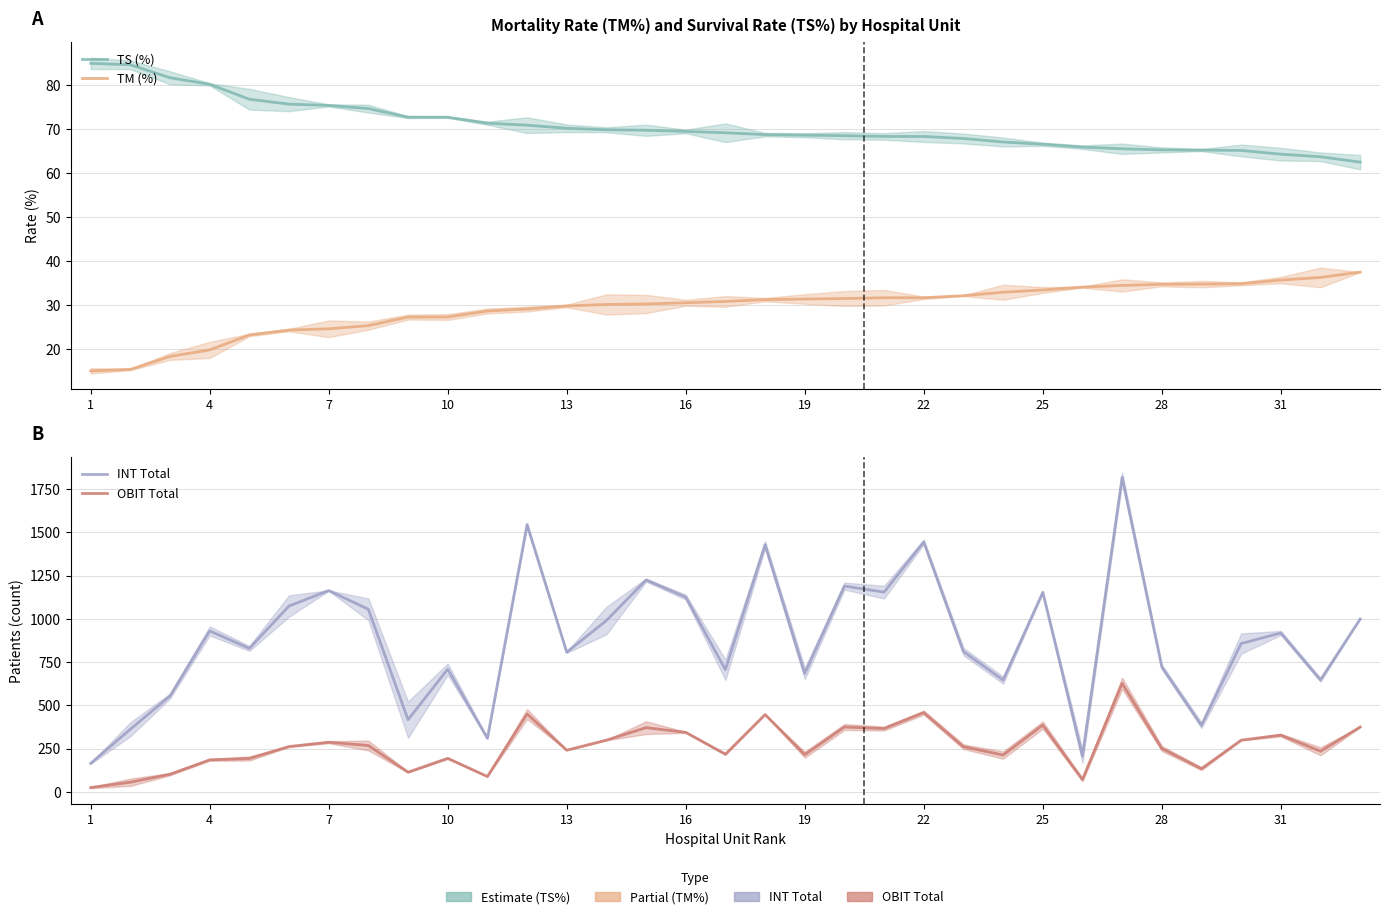

What is the difference between the maximum and minimum values in the TM (%) series?

22.4